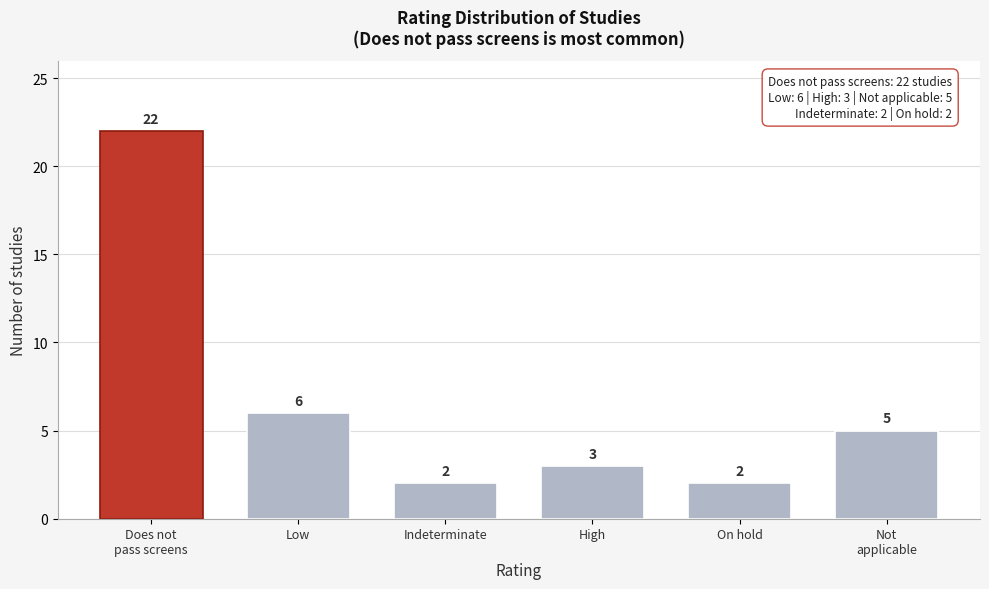

Reading right to left, extract all data points from this chart.

5	2	3	2	6	22